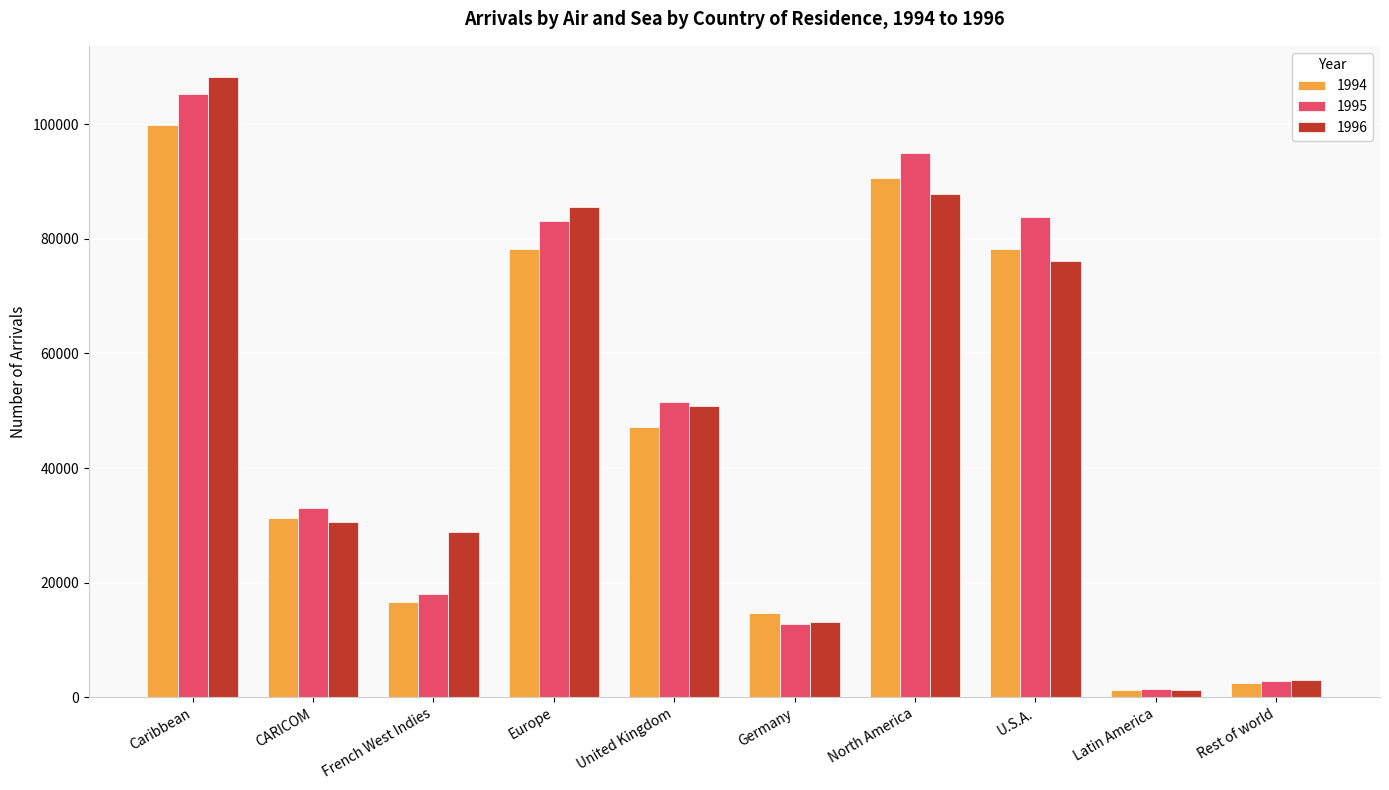

Which series has the widest spread of values?

1996